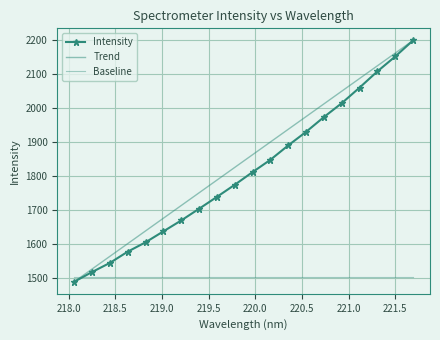

True or false: Baseline has more than 2 interior local peaks.

False